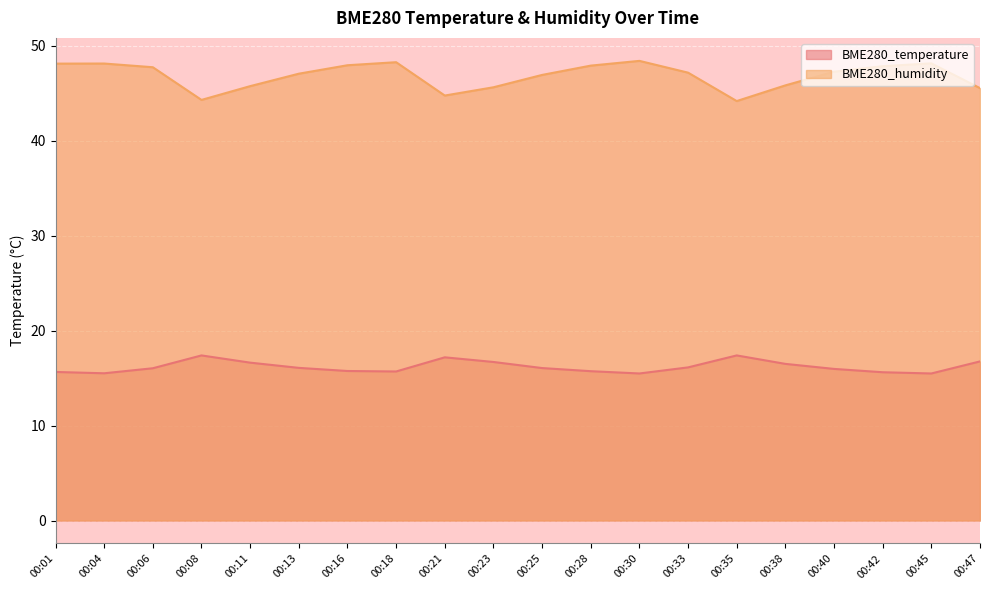

Where does the BME280_temperature series first go above 16?

00:06